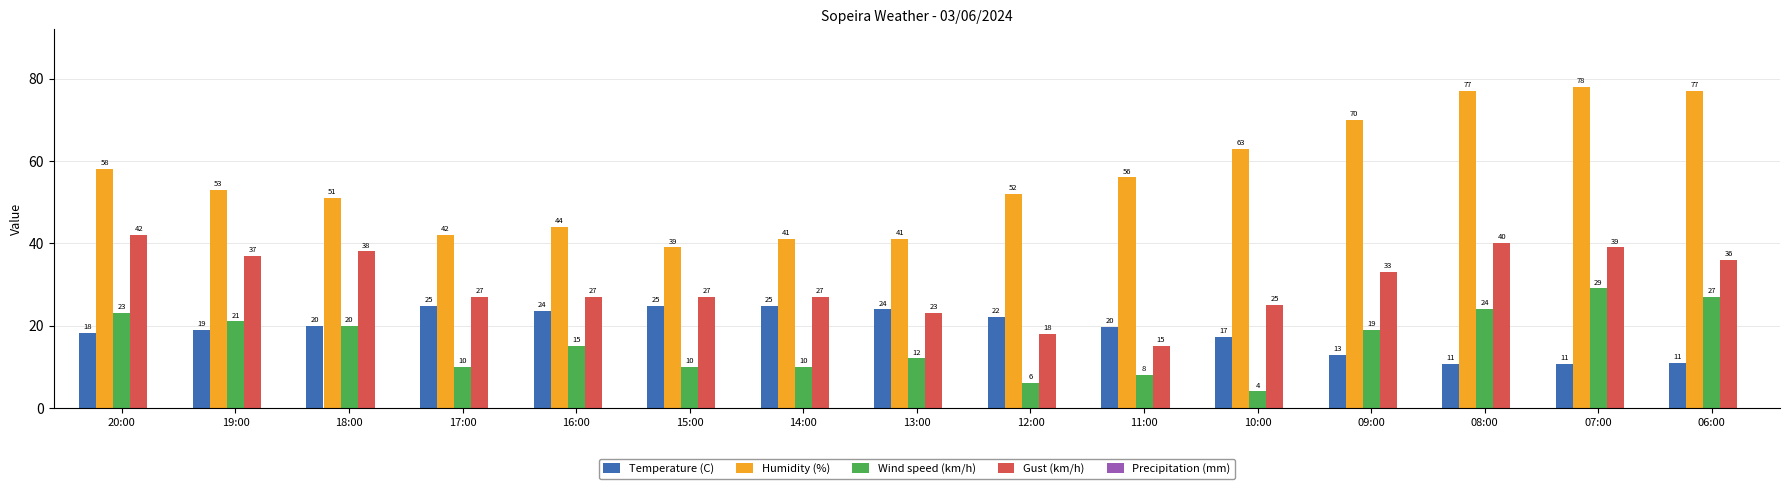

What is the difference between the highest and lowest values at 18:00?

31.1